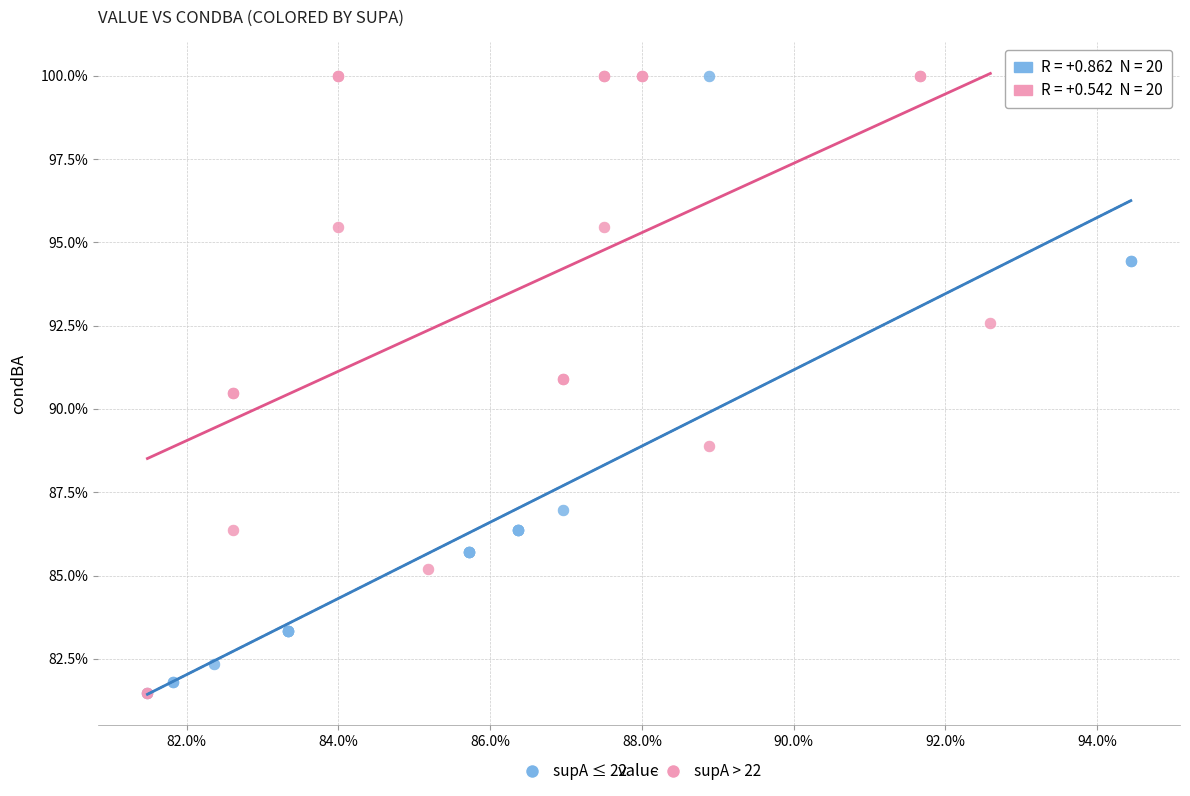

What are all the series names shown in the legend?

supA ≤ 22, supA > 22